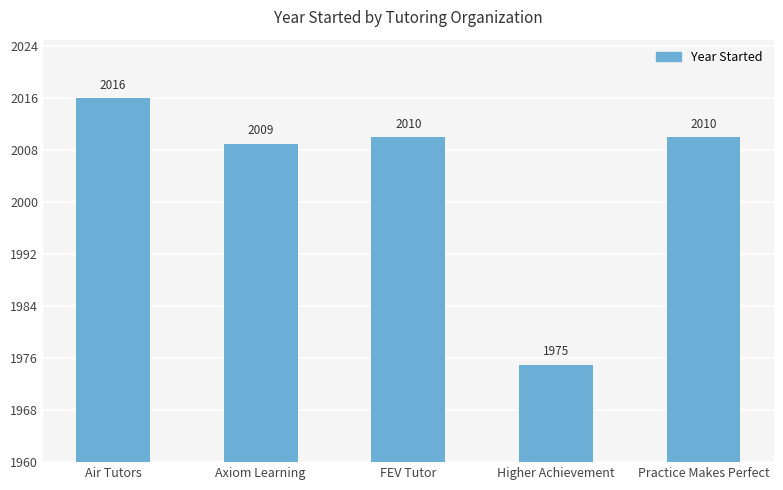

What is the difference between the maximum and second lowest values?

7